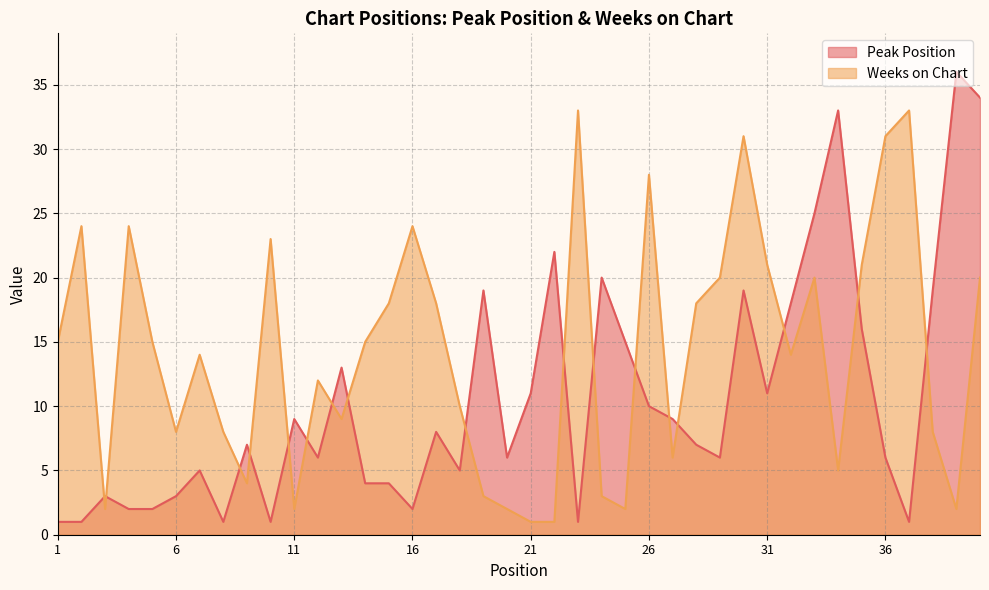

How many lines are shown in the chart?

2